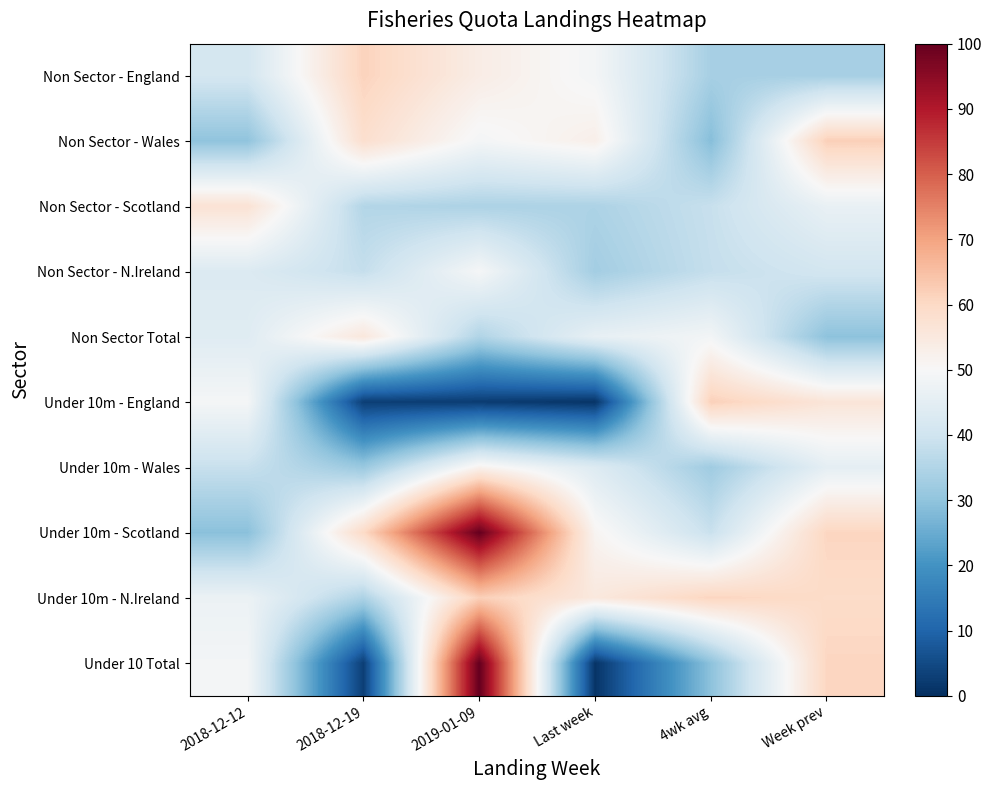

Reading right to left, list all the values displayed in this chart.

Non Sector - England: Week prev=33.5	4wk avg=33.5	Last week=49.0	2019-01-09=53.6	2018-12-19=61.3	2018-12-12=41.1
Non Sector - Wales: Week prev=61.9	4wk avg=28.7	Last week=52.8	2019-01-09=49.0	2018-12-19=58.3	2018-12-12=30.0
Non Sector - Scotland: Week prev=46.4	4wk avg=38.6	Last week=34.4	2019-01-09=34.4	2018-12-19=35.4	2018-12-12=57.1
Non Sector - N.Ireland: Week prev=40.8	4wk avg=38.2	Last week=32.9	2019-01-09=49.4	2018-12-19=38.2	2018-12-12=43.1
Non Sector Total: Week prev=29.6	4wk avg=48.7	Last week=46.0	2019-01-09=35.0	2018-12-19=55.5	2018-12-12=44.0
Under 10m - England: Week prev=56.3	4wk avg=61.8	Last week=1.0	2019-01-09=2.4	2018-12-19=2.8	2018-12-12=49.3
Under 10m - Wales: Week prev=45.3	4wk avg=32.3	Last week=43.4	2019-01-09=51.9	2018-12-19=31.4	2018-12-12=38.7
Under 10m - Scotland: Week prev=60.8	4wk avg=38.9	Last week=51.2	2019-01-09=100.0	2018-12-19=59.8	2018-12-12=29.2
Under 10m - N.Ireland: Week prev=59.3	4wk avg=60.9	Last week=55.1	2019-01-09=61.9	2018-12-19=34.5	2018-12-12=47.1
Under 10 Total: Week prev=60.8	4wk avg=29.6	Last week=1.0	2019-01-09=100.0	2018-12-19=2.8	2018-12-12=48.9